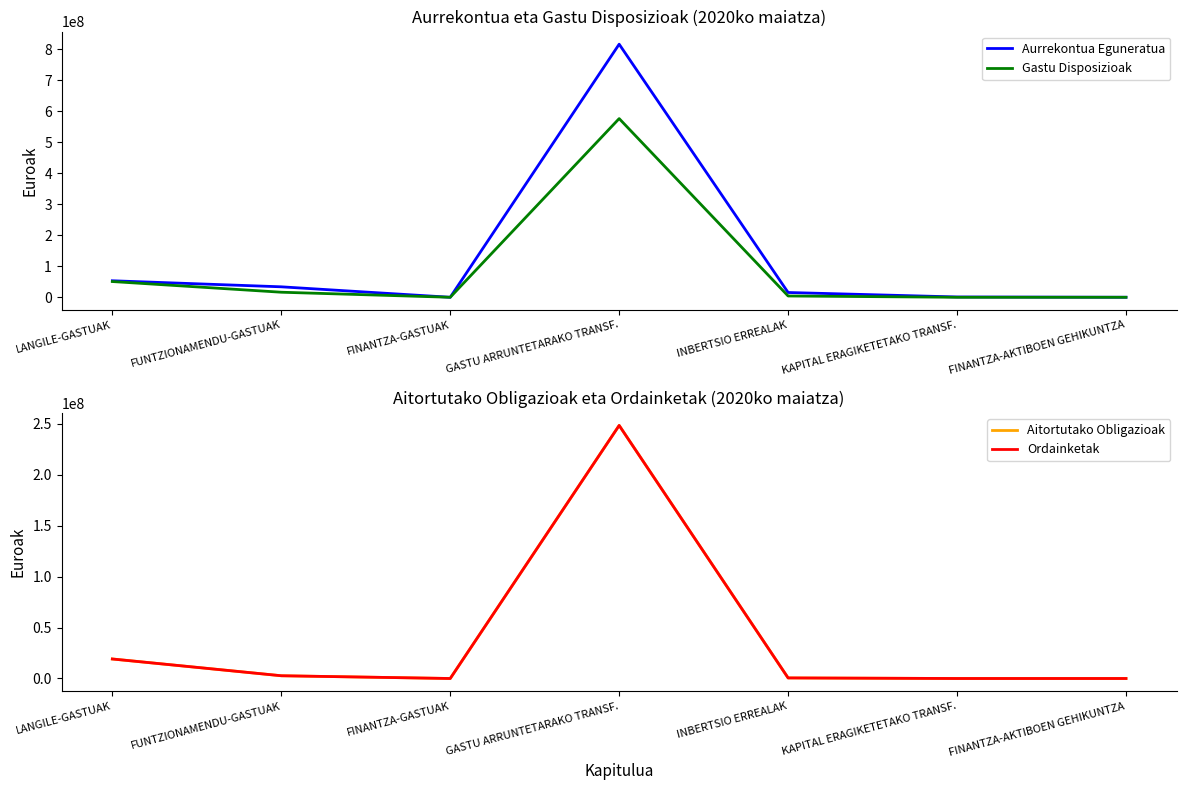

Where is the first local maximum for Gastu Disposizioak?

GASTU ARRUNTETARAKO TRANSF.